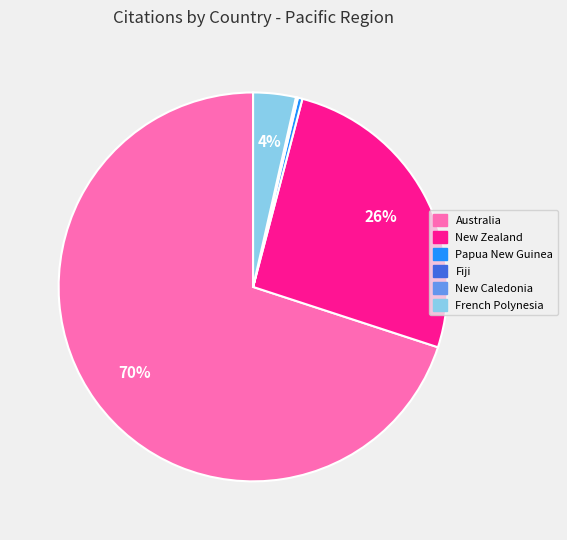

Which has a higher value, Australia or French Polynesia?

Australia